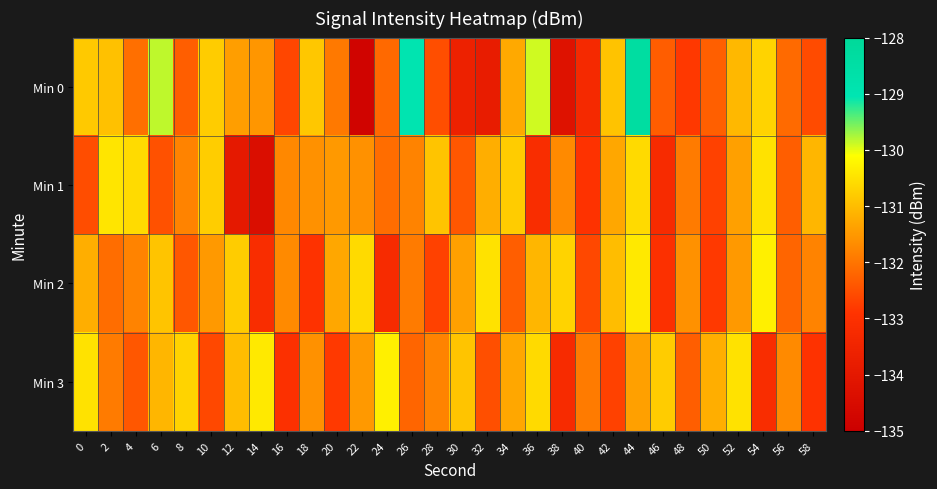

Reading left to right, what are all the values shown in this chart?

Min 0: 0=-130.8	2=-130.9	4=-132.1	6=-129.8	8=-132.3	10=-130.8	12=-131.4	14=-131.5	16=-132.6	18=-130.9	20=-131.9	22=-134.8	24=-132.1	26=-129.0	28=-132.5	30=-133.6	32=-133.8	34=-131.3	36=-129.9	38=-134.2	40=-133.3	42=-130.9	44=-128.4	46=-132.3	48=-132.8	50=-132.3	52=-131.1	54=-130.7	56=-132.1	58=-132.6
Min 1: 0=-132.5	2=-130.5	4=-130.6	6=-132.5	8=-131.8	10=-130.8	12=-133.9	14=-134.4	16=-131.7	18=-131.6	20=-131.5	22=-131.6	24=-132.1	26=-131.8	28=-130.9	30=-132.4	32=-131.2	34=-130.8	36=-133.1	38=-131.7	40=-132.9	42=-131.3	44=-130.6	46=-133.2	48=-131.9	50=-132.7	52=-131.4	54=-130.5	56=-132.3	58=-131.1
Min 2: 0=-131.2	2=-132.1	4=-131.8	6=-130.9	8=-132.4	10=-131.5	12=-130.8	14=-133.1	16=-131.7	18=-132.9	20=-131.3	22=-130.6	24=-133.2	26=-131.9	28=-132.7	30=-131.4	32=-130.5	34=-132.3	36=-131.1	38=-130.7	40=-132.6	42=-131.0	44=-130.4	46=-133.0	48=-131.6	50=-132.8	52=-131.5	54=-130.3	56=-132.2	58=-131.8
Min 3: 0=-130.5	2=-131.9	4=-132.4	6=-131.1	8=-130.7	10=-132.6	12=-131.0	14=-130.4	16=-133.0	18=-131.6	20=-132.8	22=-131.5	24=-130.3	26=-132.2	28=-131.8	30=-130.9	32=-132.5	34=-131.3	36=-130.6	38=-133.2	40=-131.9	42=-132.7	44=-131.4	46=-130.8	48=-132.3	50=-131.2	52=-130.5	54=-133.1	56=-131.7	58=-132.9